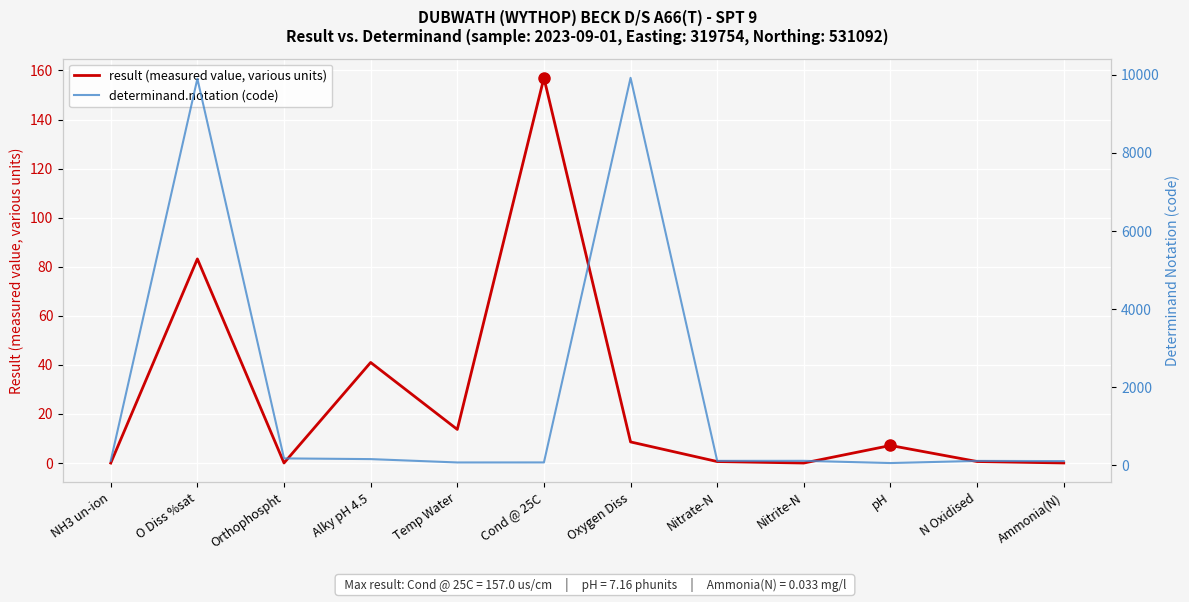

How many data points in result (measured value, various units) are less than 7?

6